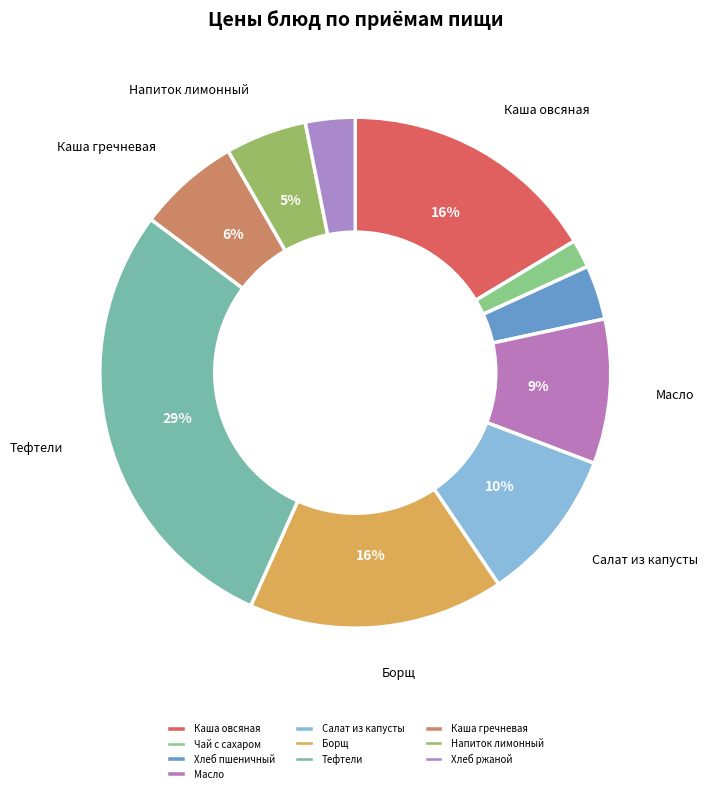

Count the number of slices in the pie.

10